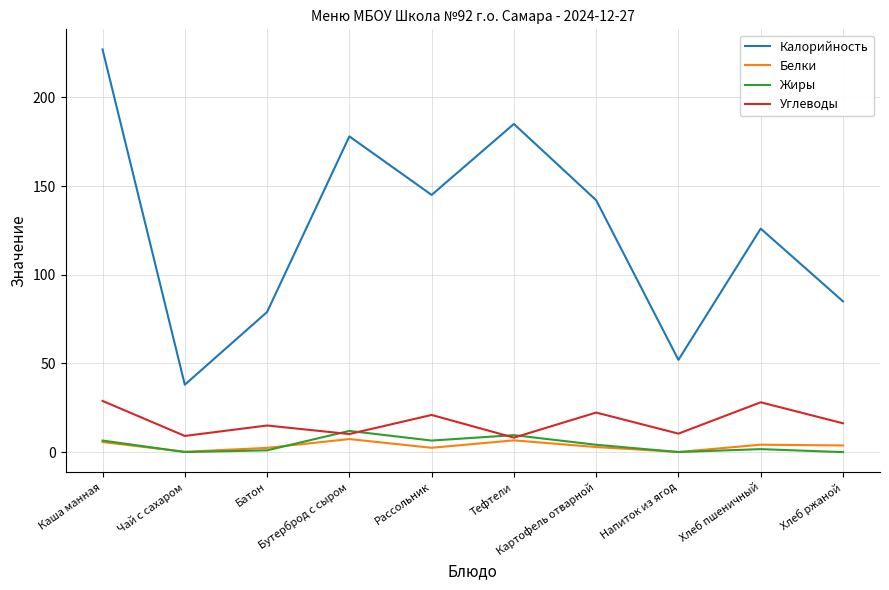

At which category does Калорийность reach its first local valley?

Чай с сахаром